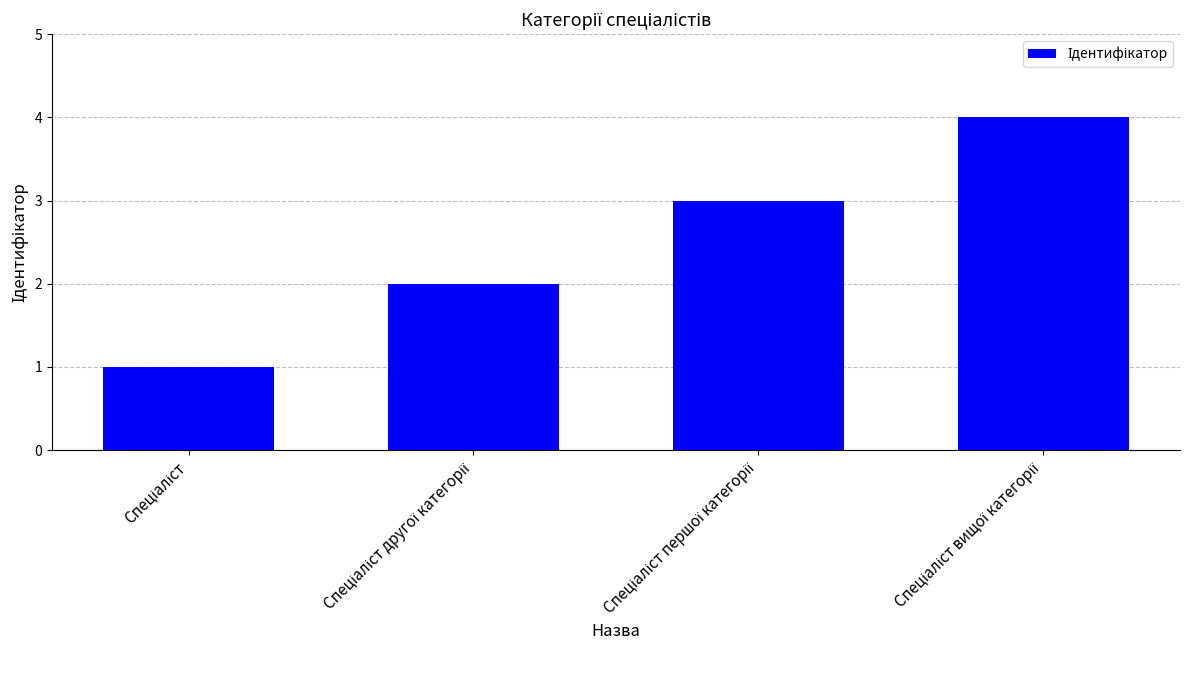

What is the maximum value shown in the chart?

4